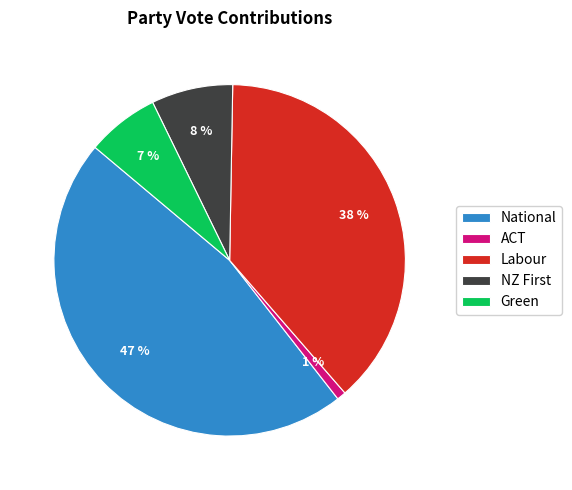

To the nearest percent, what portion does Labour represent?

38%